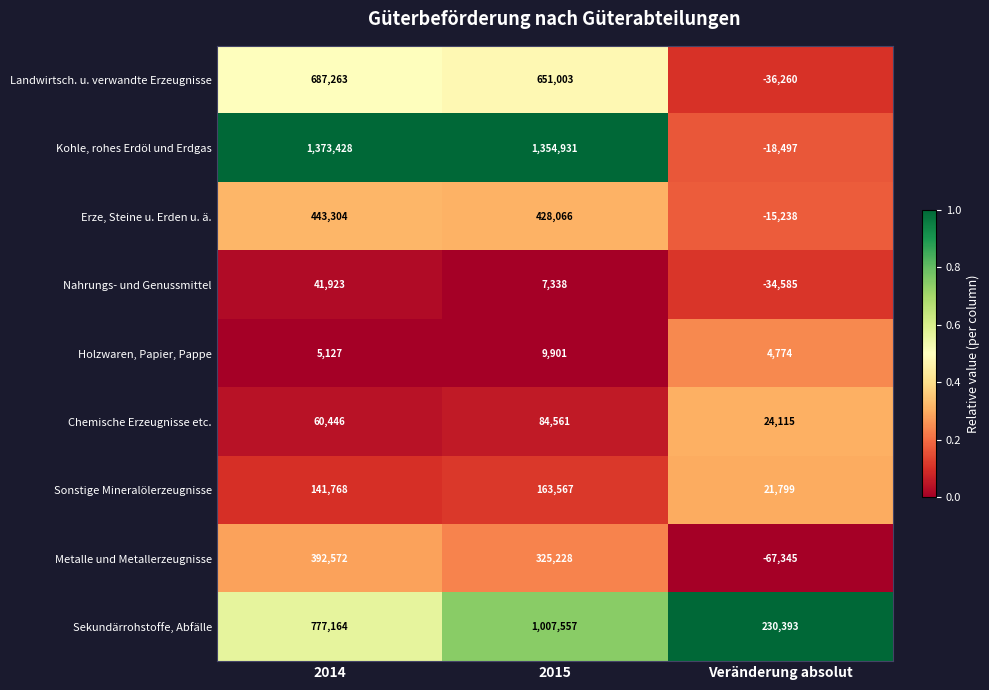

The value of Chemische Erzeugnisse etc. at Veränderung absolut is 24115. True or false?

True